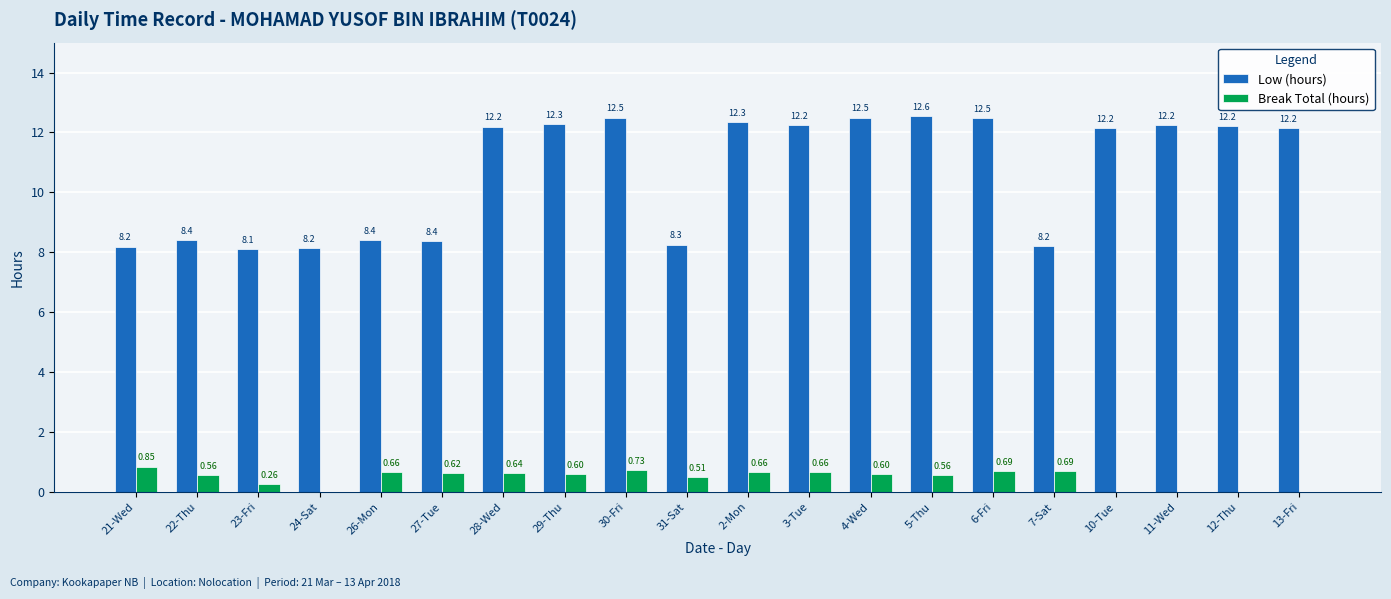

What is the sum of all Low (hours) values?

214.0